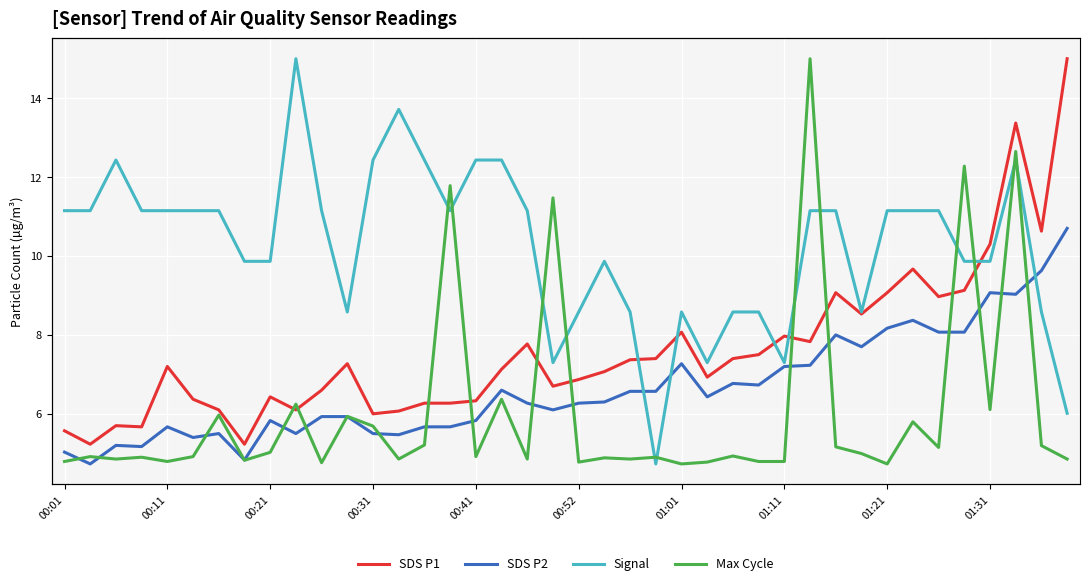

What is the highest value of the Signal series?

-80.0